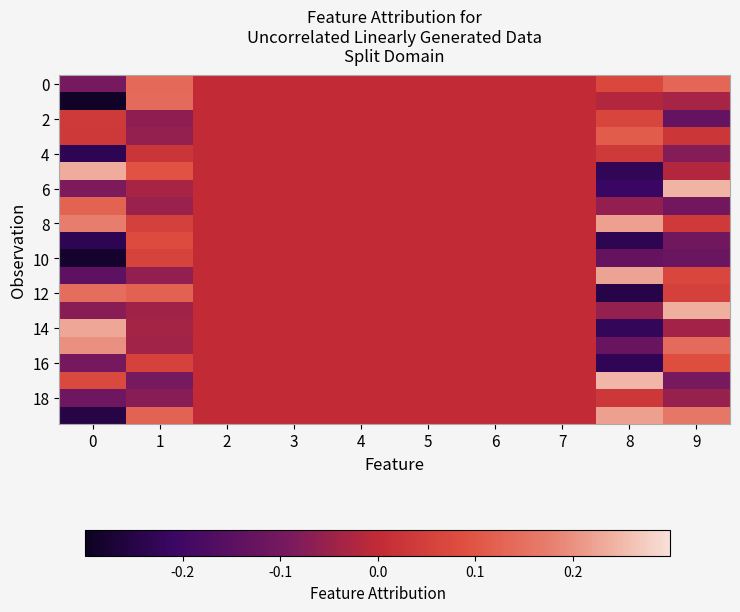

What is the difference between the highest and lowest values at 8?

0.5